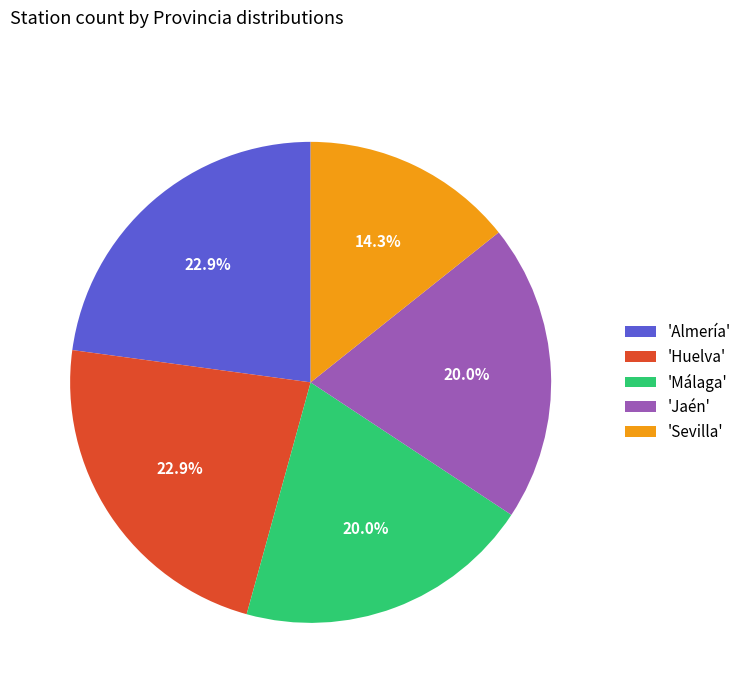

Which has a higher value, 'Sevilla' or 'Almería'?

'Almería'